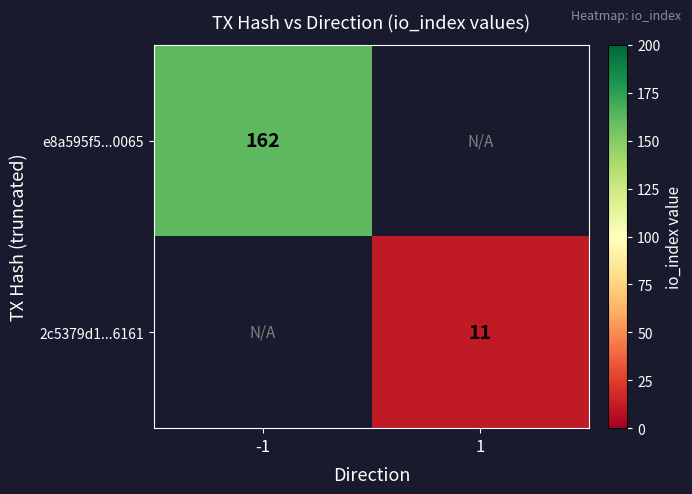

The value of 2c5379d1...6161 at 1 is 11. True or false?

True